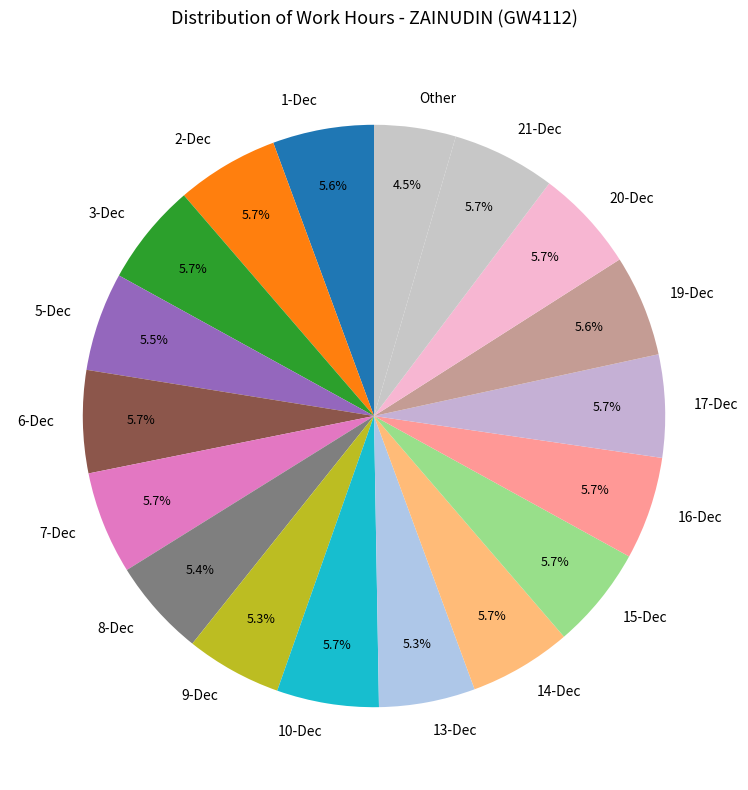

To the nearest percent, what percentage of the pie is 21-Dec?

6%